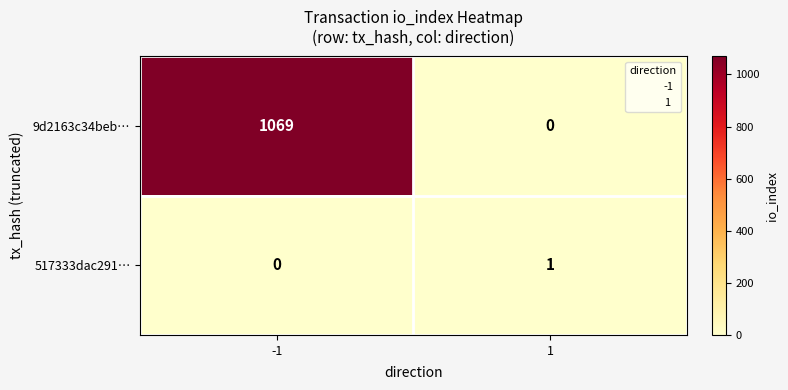

At how many categories does at least one series exceed 740?

1